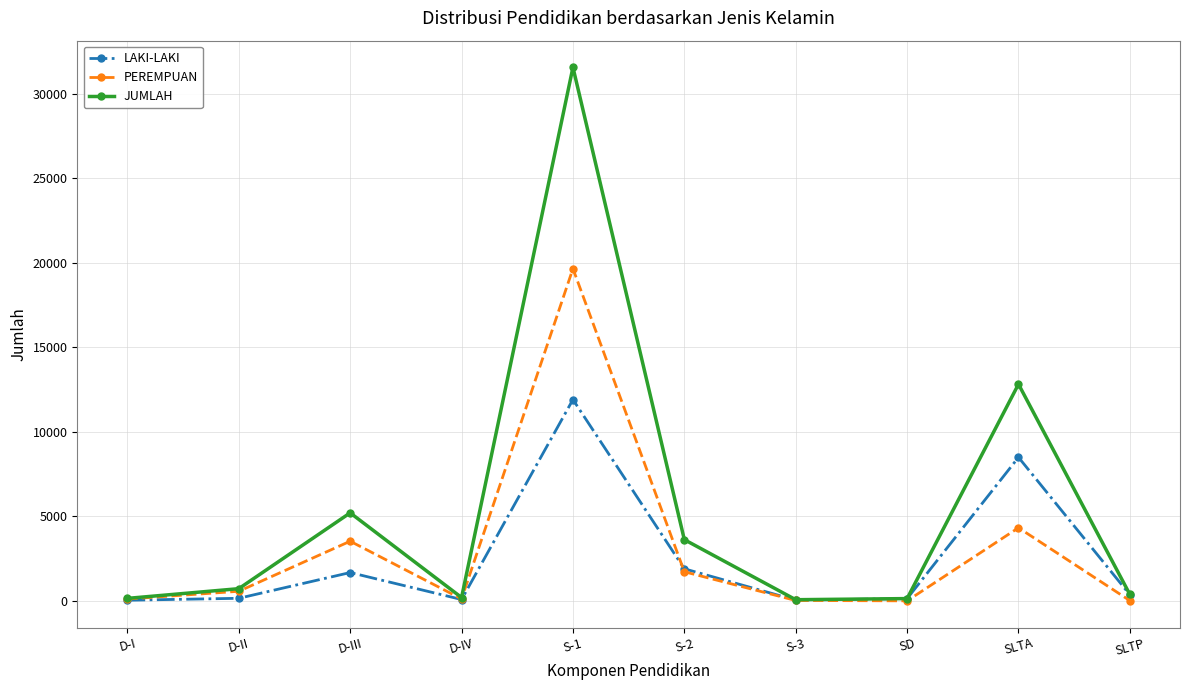

Rank the series by their maximum value, from lowest to highest.

LAKI-LAKI, PEREMPUAN, JUMLAH